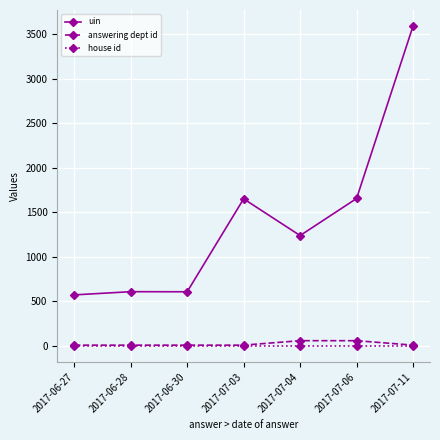

What is the sum of the uin values at 2017-06-28 and 2017-07-06?

2266